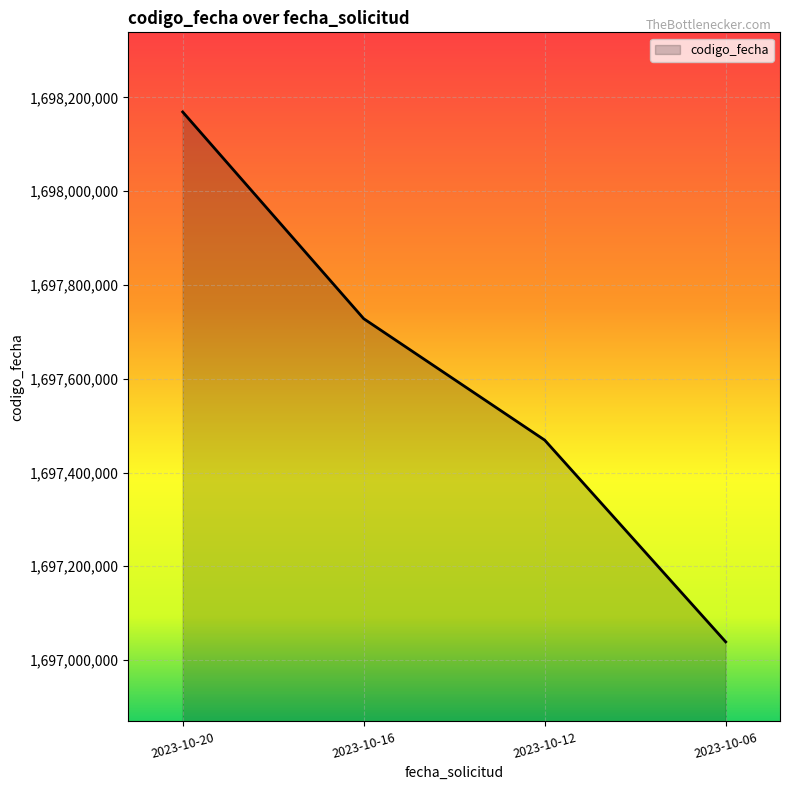

True or false: the data has more than 2 interior local peaks.

False